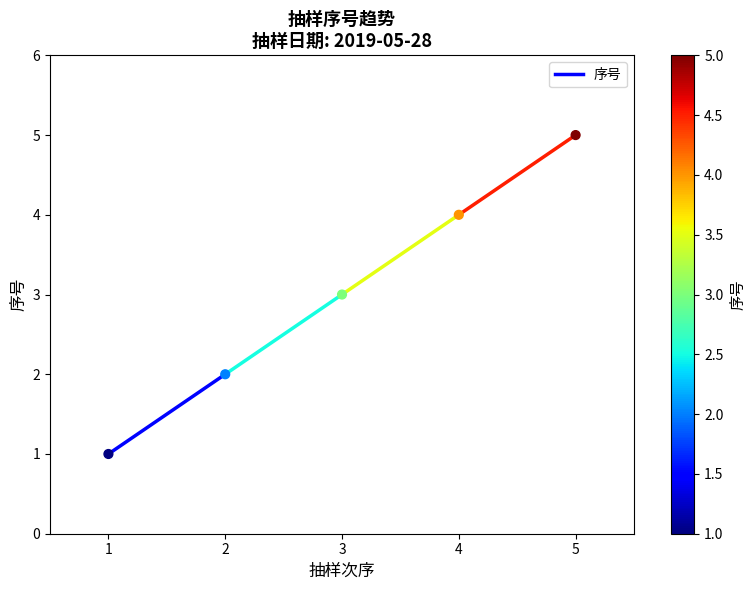

What is the average Y value?

3